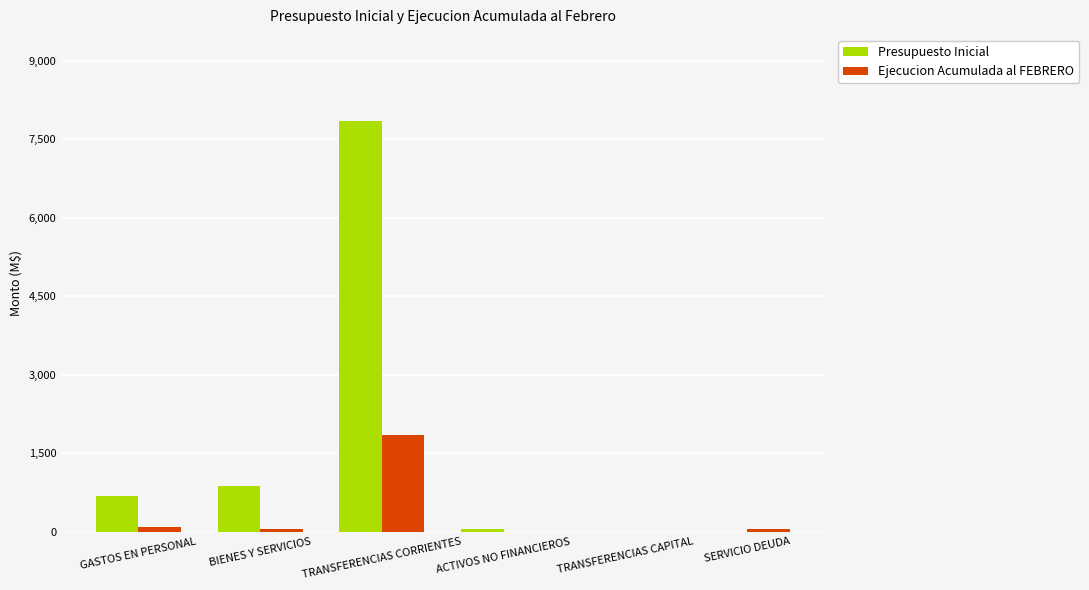

Are the bars horizontal?

No